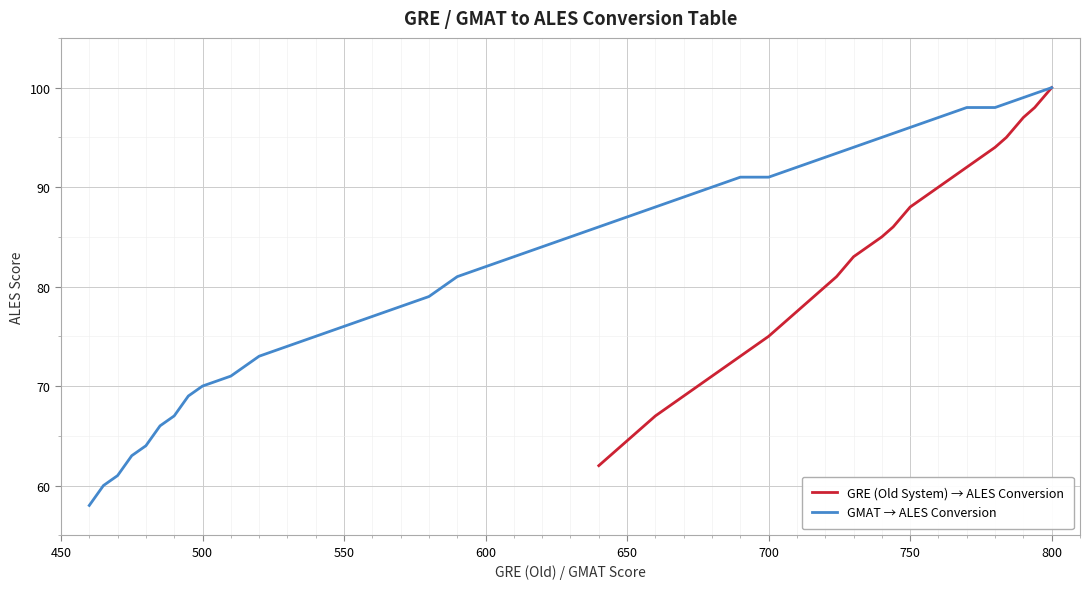

What is the maximum value for GRE (Old System) → ALES Conversion?

100